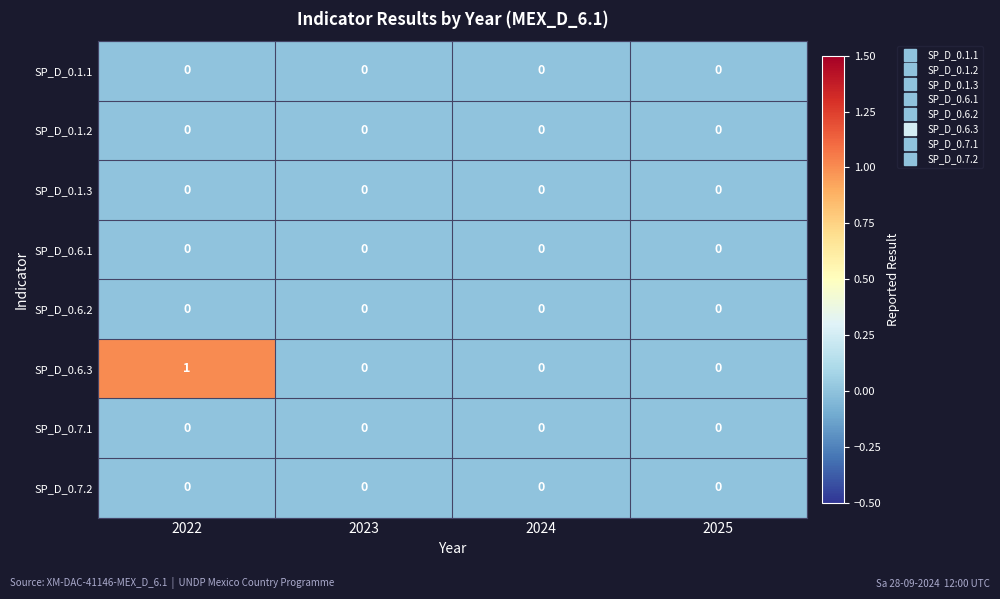

Which series changed the most between 2022 and 2024?

SP_D_0.6.3